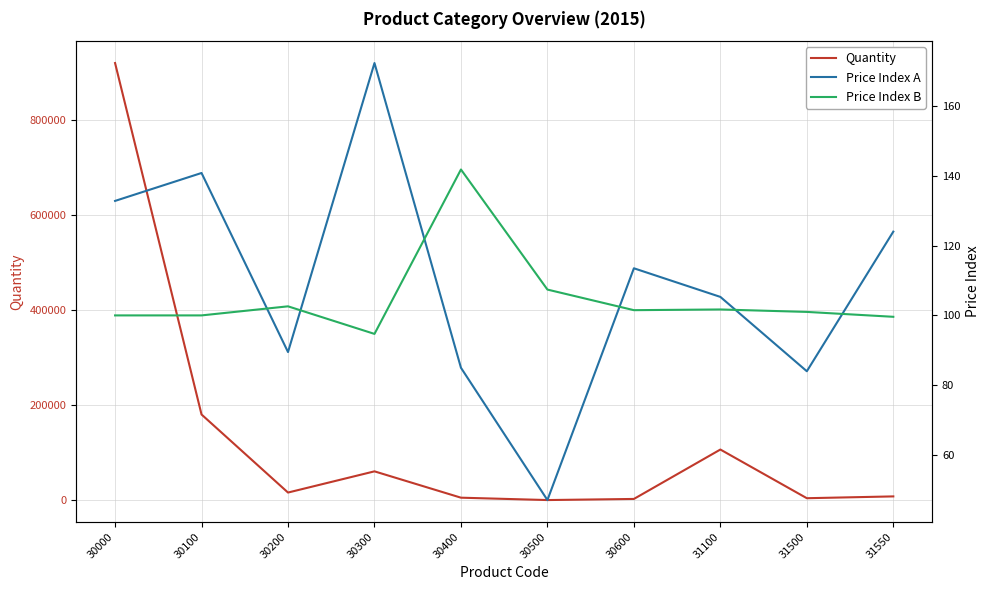

Reading left to right, what are all the values shown in this chart?

Quantity: 30000=920318.0	30100=180354.0	30200=16025.0	30300=60664.0	30400=5214.0	30500=219.0	30600=2559.0	31100=106589.0	31500=4107.0	31550=7910.0
Price Index A: 30000=132.8	30100=140.8	30200=89.5	30300=172.3	30400=85.0	30500=47.1	30600=113.5	31100=105.3	31500=84.0	31550=124.0
Price Index B: 30000=100.0	30100=100.0	30200=102.6	30300=94.7	30400=141.8	30500=107.4	30600=101.5	31100=101.7	31500=101.0	31550=99.6